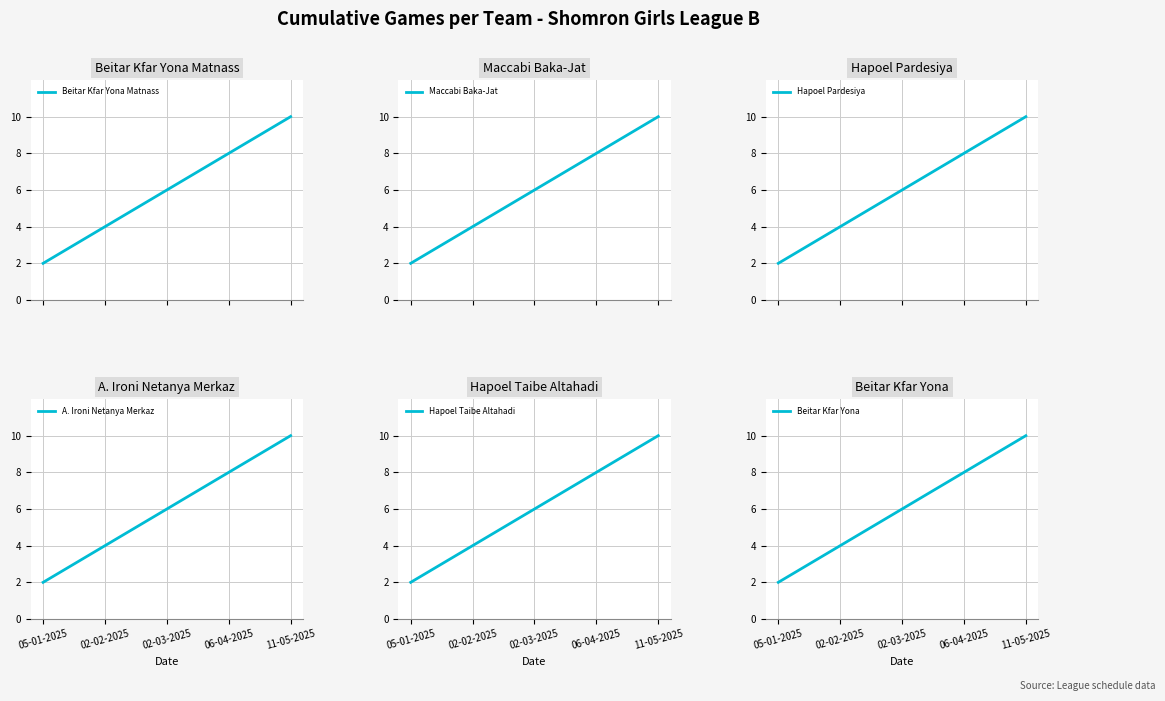

At 11-05-2025, list the series in order from largest to smallest.

Beitar Kfar Yona Matnass, Maccabi Baka-Jat, Hapoel Pardesiya, A. Ironi Netanya Merkaz, Hapoel Taibe Altahadi, Beitar Kfar Yona